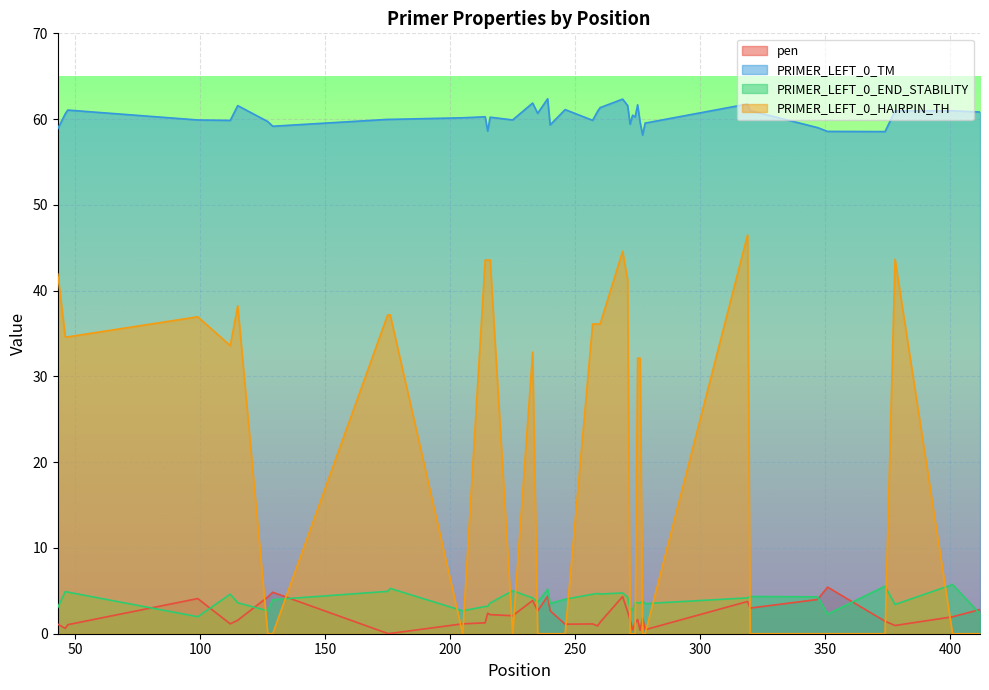

True or false: PRIMER_LEFT_0_END_STABILITY and PRIMER_LEFT_0_HAIRPIN_TH intersect in this chart.

True